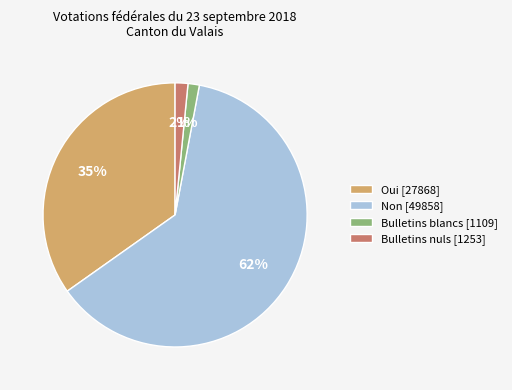

Approximately how many times larger is the value at Non compared to Oui?

1.8